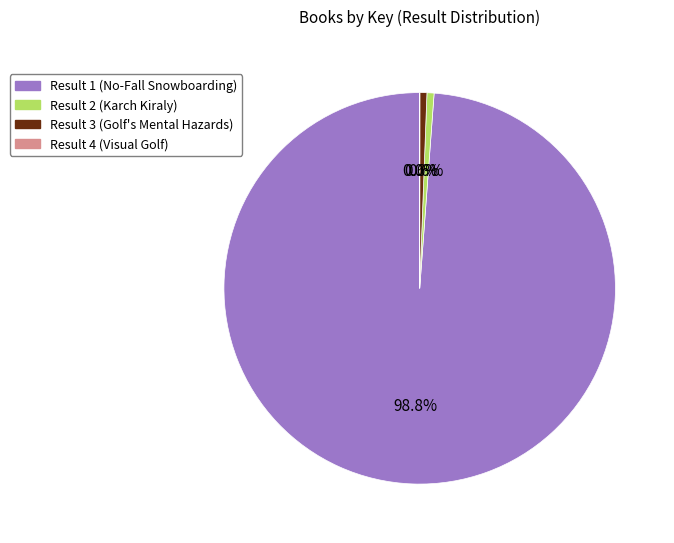

True or false: Result 2 (Karch Kiraly) accounts for 1% of the total.

True